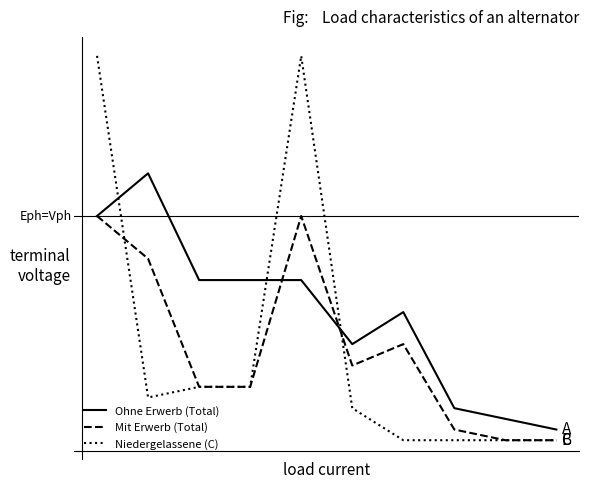

What are all the series names shown in the legend?

Ohne Erwerb (Total), Mit Erwerb (Total), Niedergelassene (C)